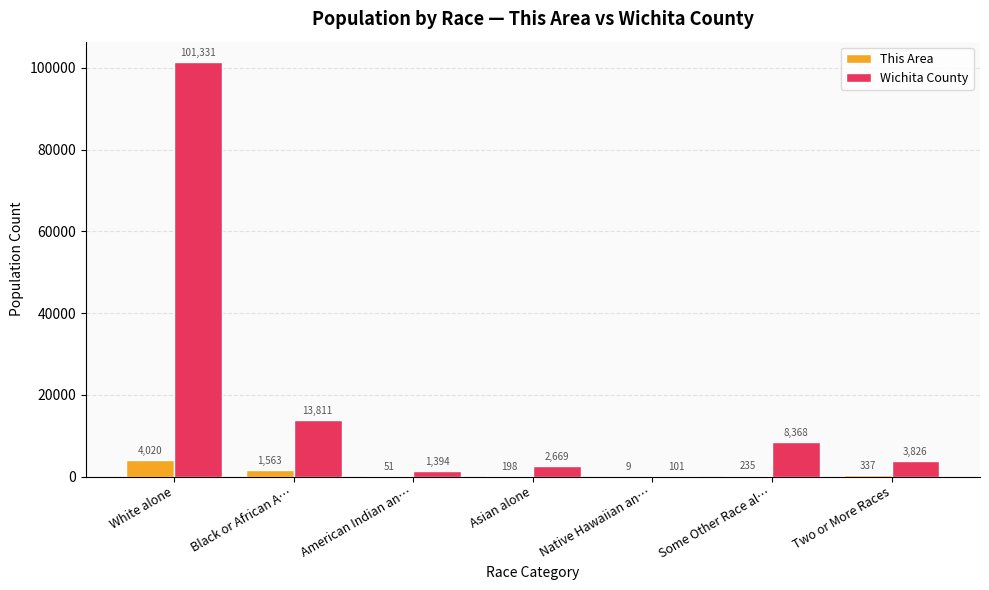

Are the bars grouped side by side (vs. stacked)?

Yes